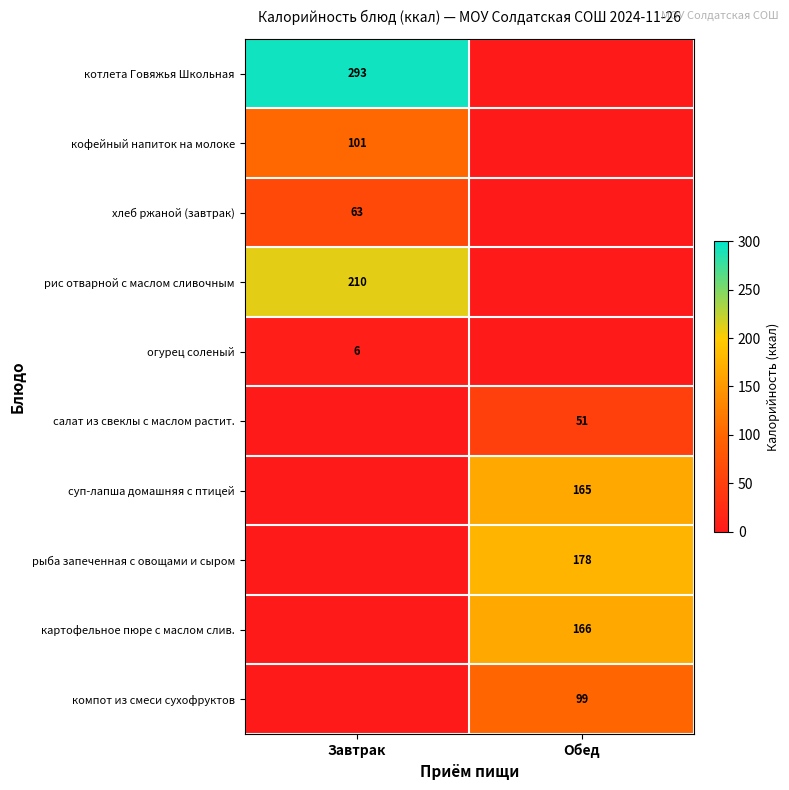

At which category does the chart reach its peak across all series?

Завтрак